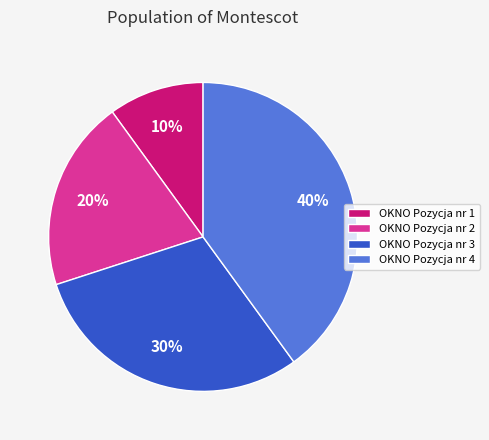

Which slice is the smallest?

OKNO Pozycja nr 1